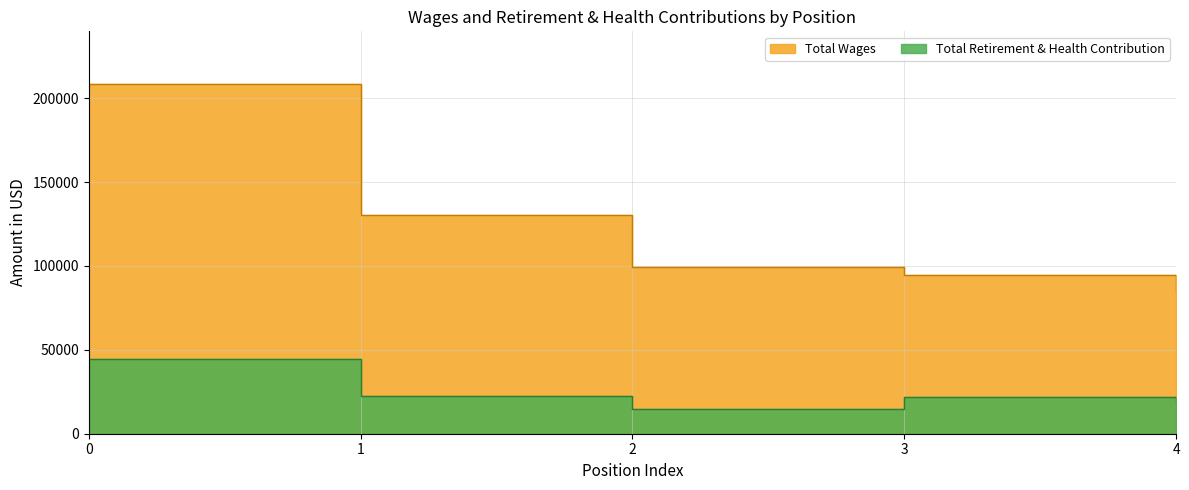

What is the difference between the second highest and minimum values in the Total Retirement & Health Contribution series?

8114